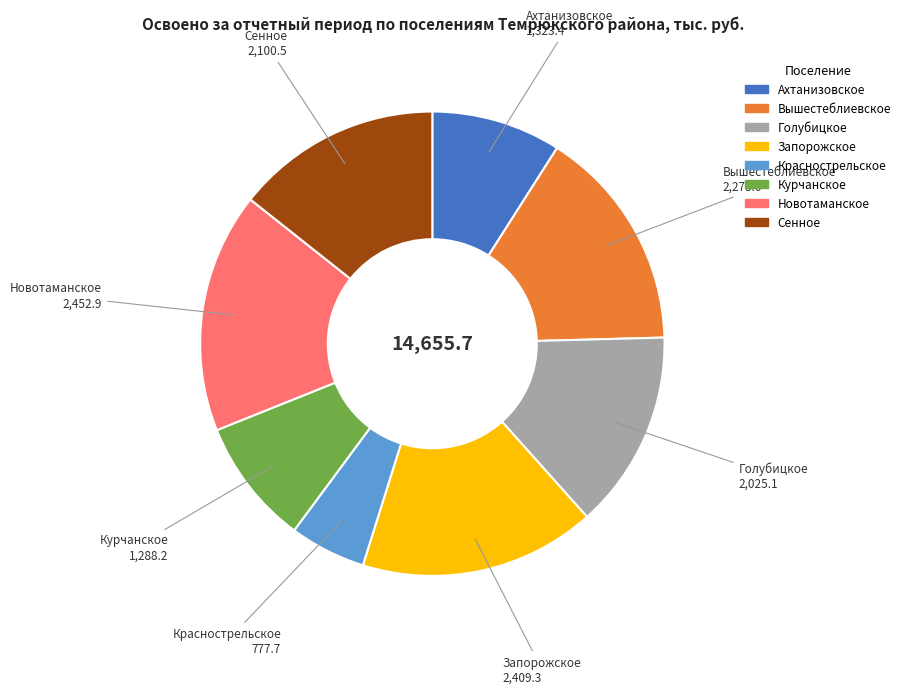

Which slice is the smallest?

Краснострельское